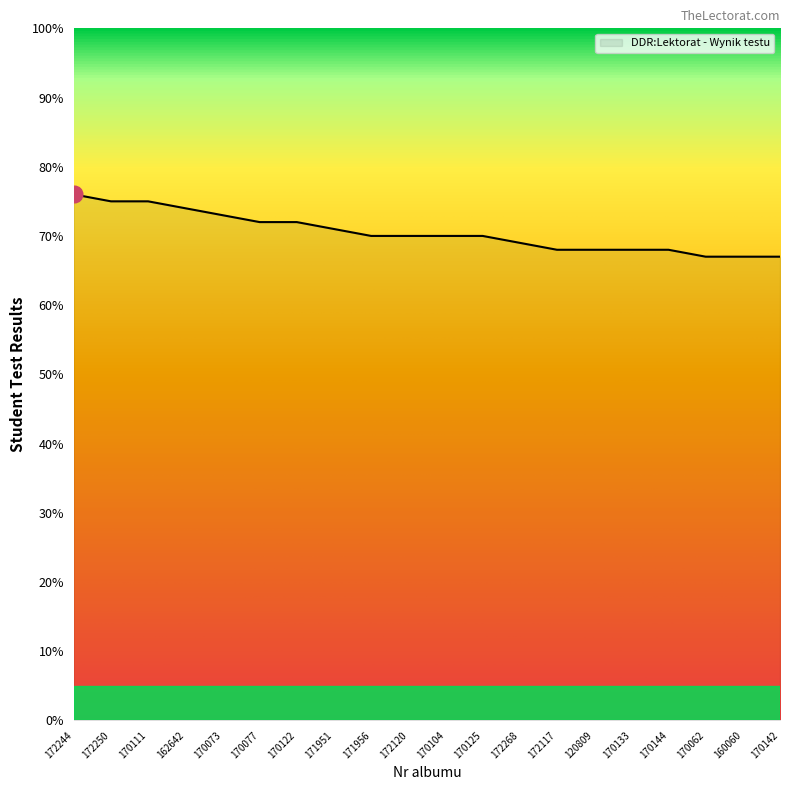

What is the difference between the maximum and second lowest values?

9